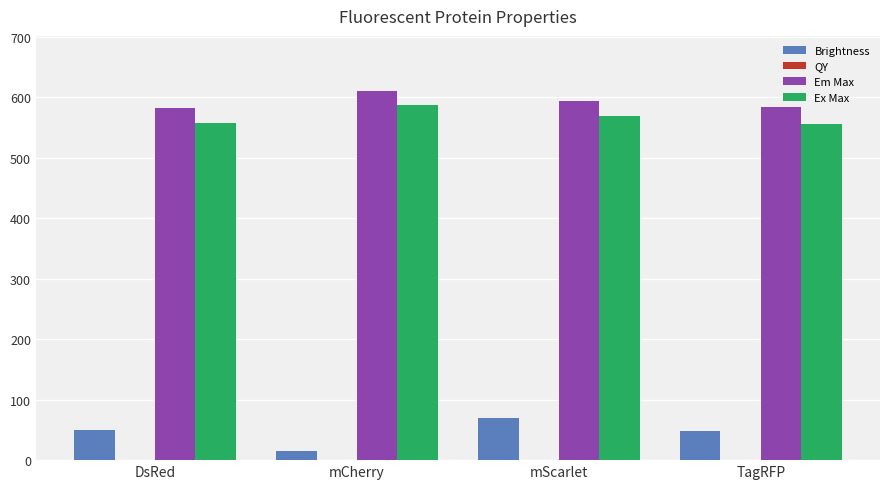

At which label does Em Max first exceed 594?

mCherry